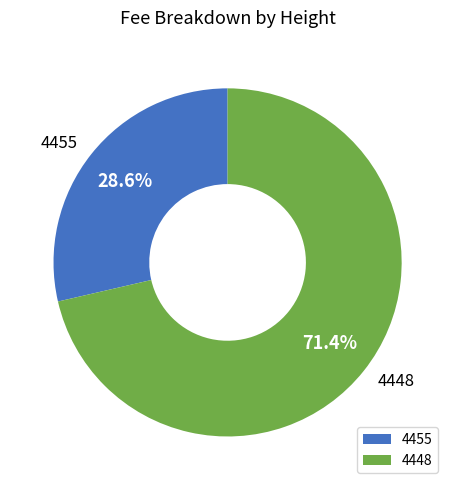

To the nearest percent, what is the difference between the 4448 and 4455 slice percentages?

43%